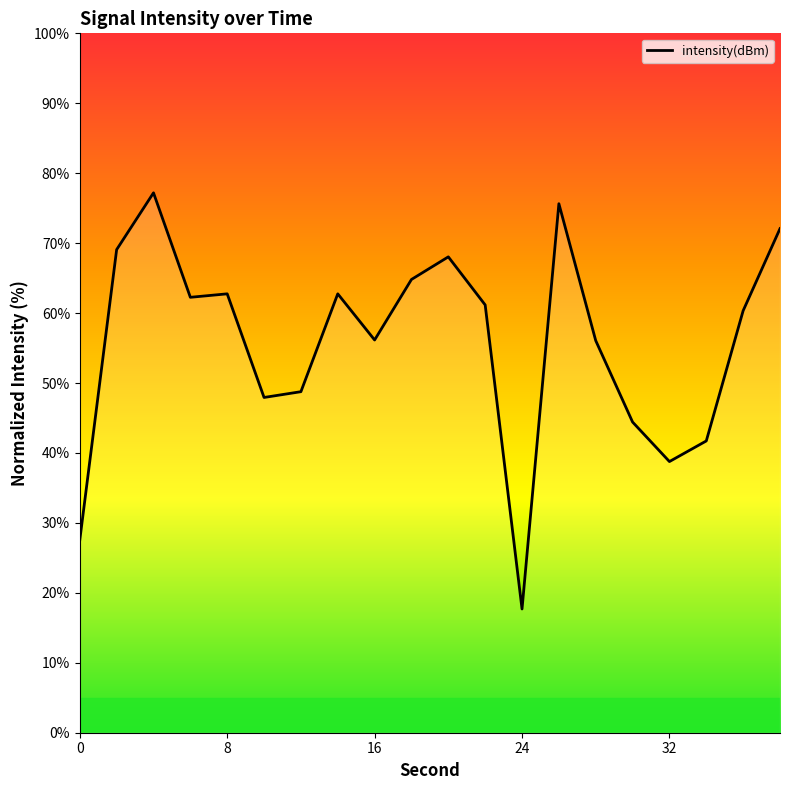

What is the maximum value shown in the chart?

77.2